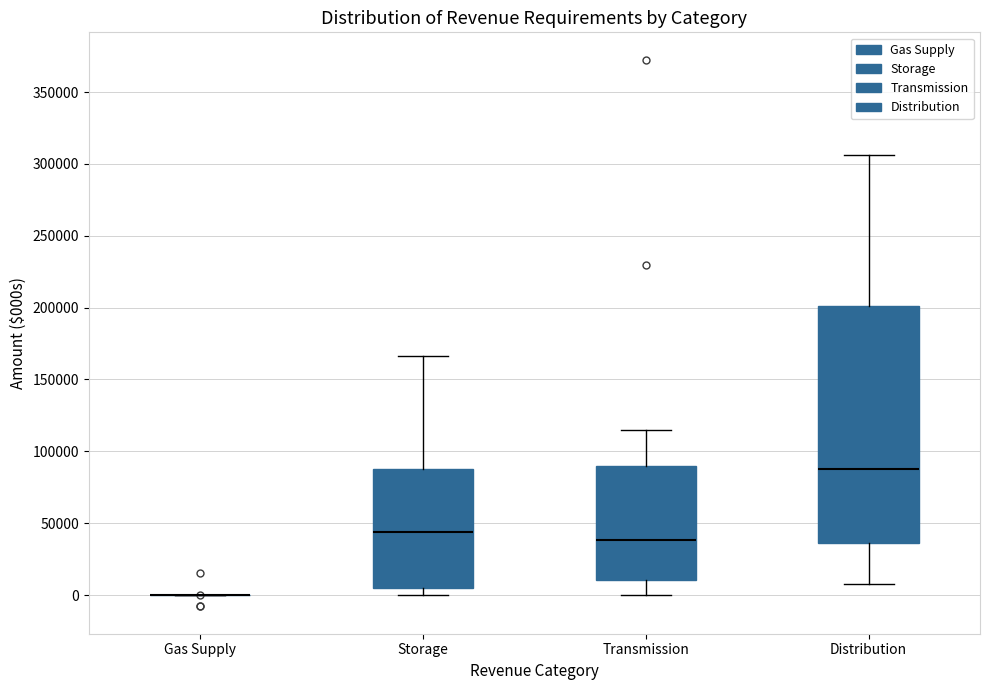

Which box is the tallest, from its lower edge to its upper edge?

Distribution